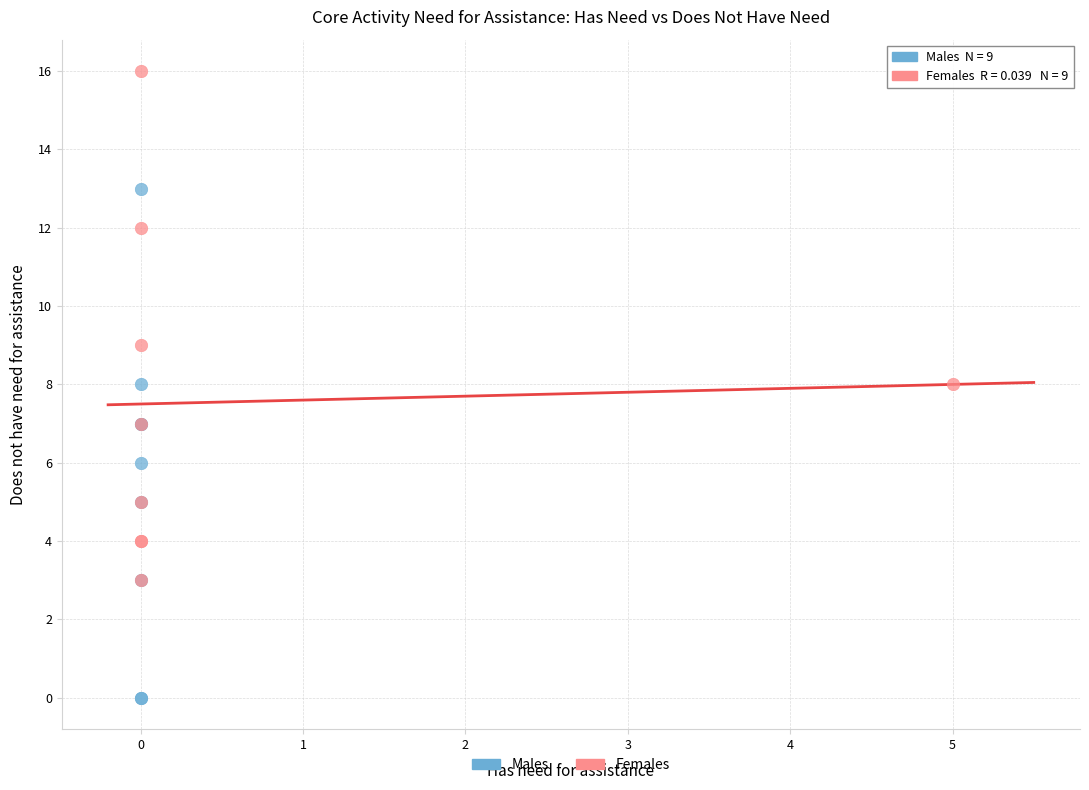

Which series contains the highest Y value?

Females